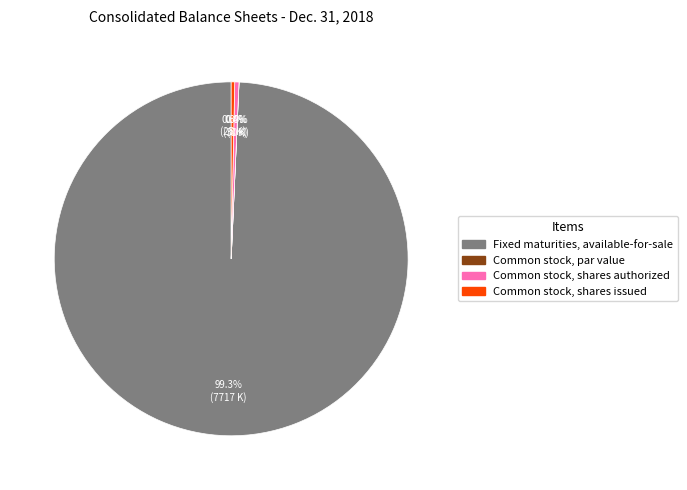

Which slice is the largest?

Fixed maturities, available-for-sale